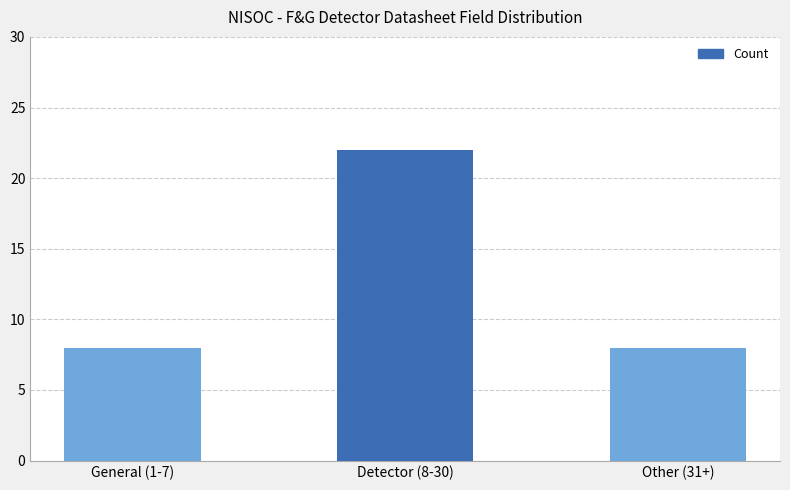

What is the label of the 2nd bar from the right?

Detector (8-30)